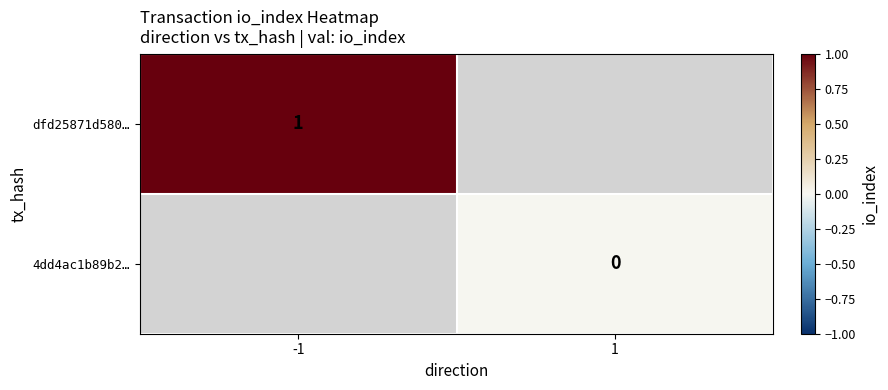

Is it true that dfd25871d580… equals 0 at -1?

False